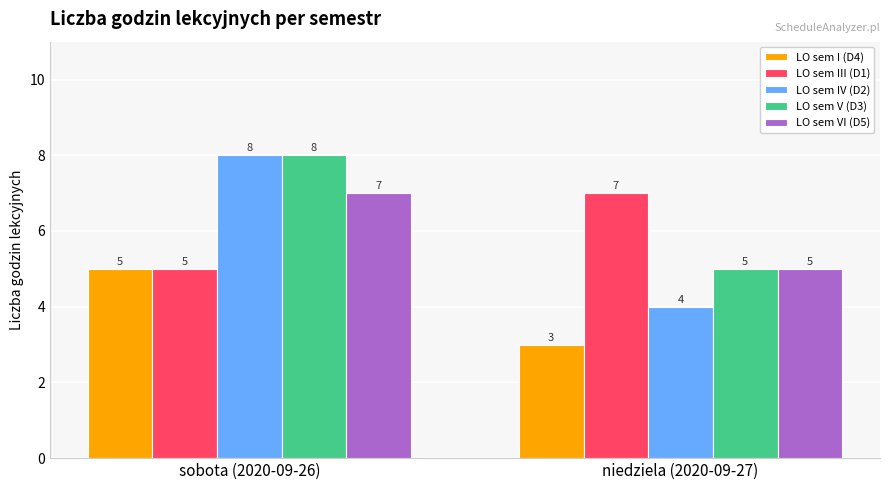

At which category is the sum across all series the highest?

sobota (2020-09-26)